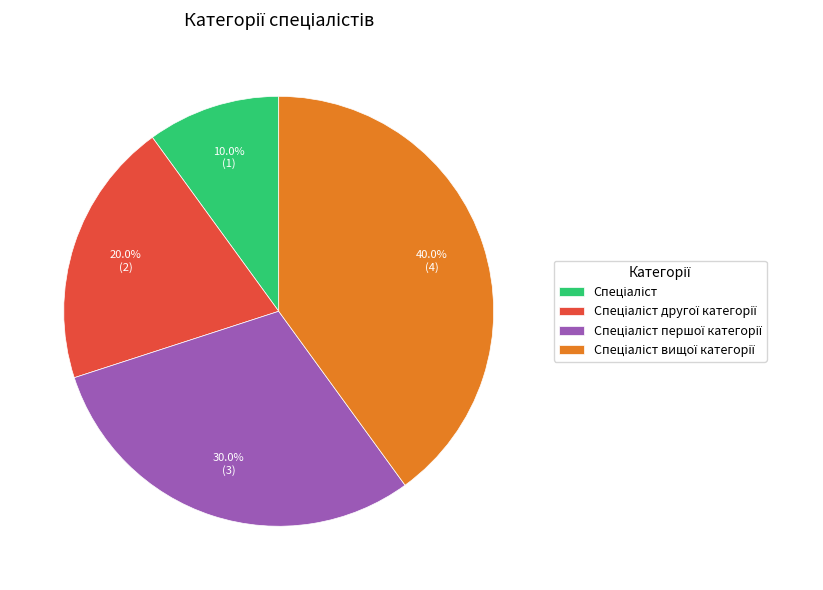

Is there any slice that represents more than half of the pie?

No